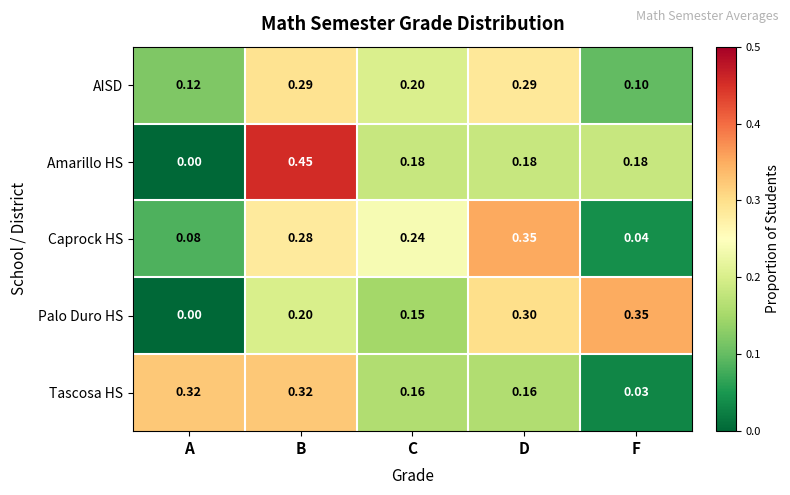

Is the value of Palo Duro HS at B greater than the value of AISD at B?

No